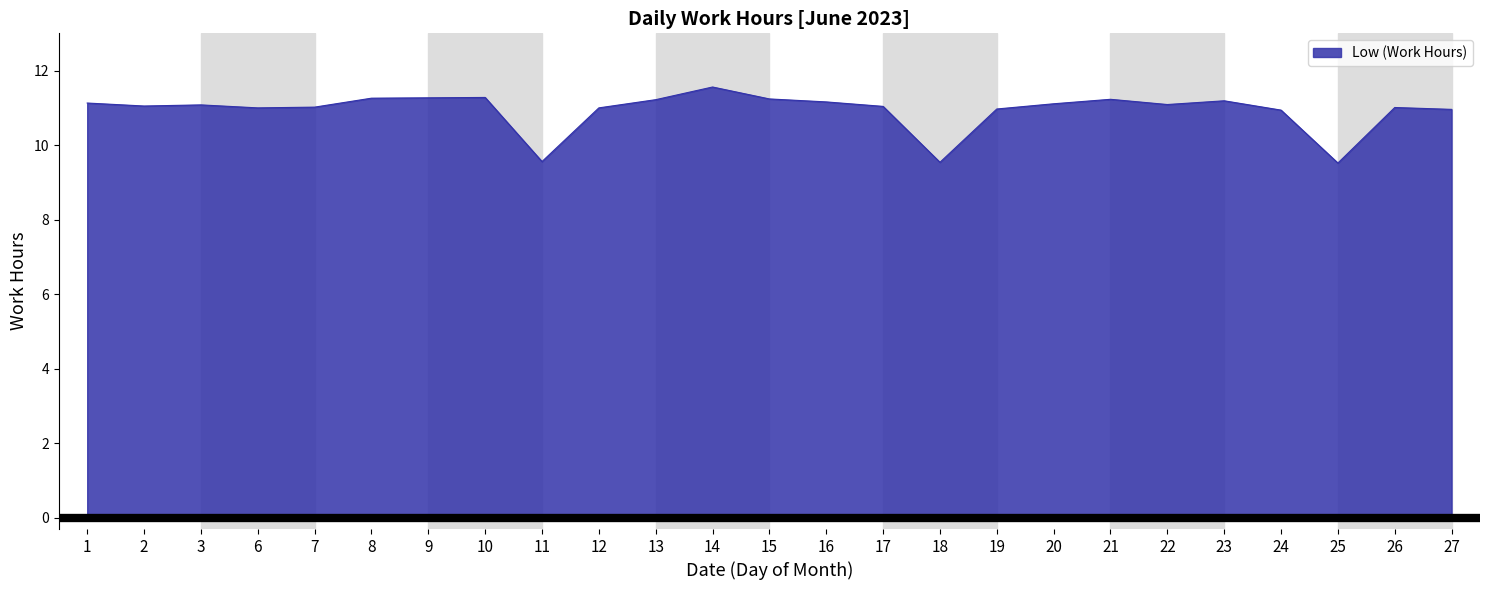

What is the ratio of the value at 3 to the value at 23?

1.0